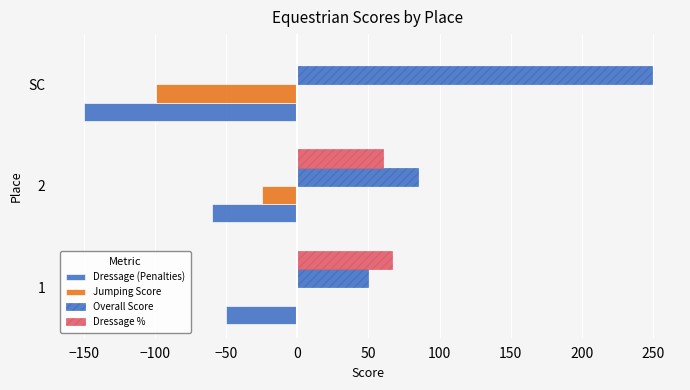

Reading right to left, transcribe all the data shown in this chart.

Dressage (Penalties): -150.0	-59.7	-49.8
Jumping Score: -99.0	-25.0	0.0
Overall Score: 249.0	84.7	49.8
Dressage %: 0.0	60.2	66.8